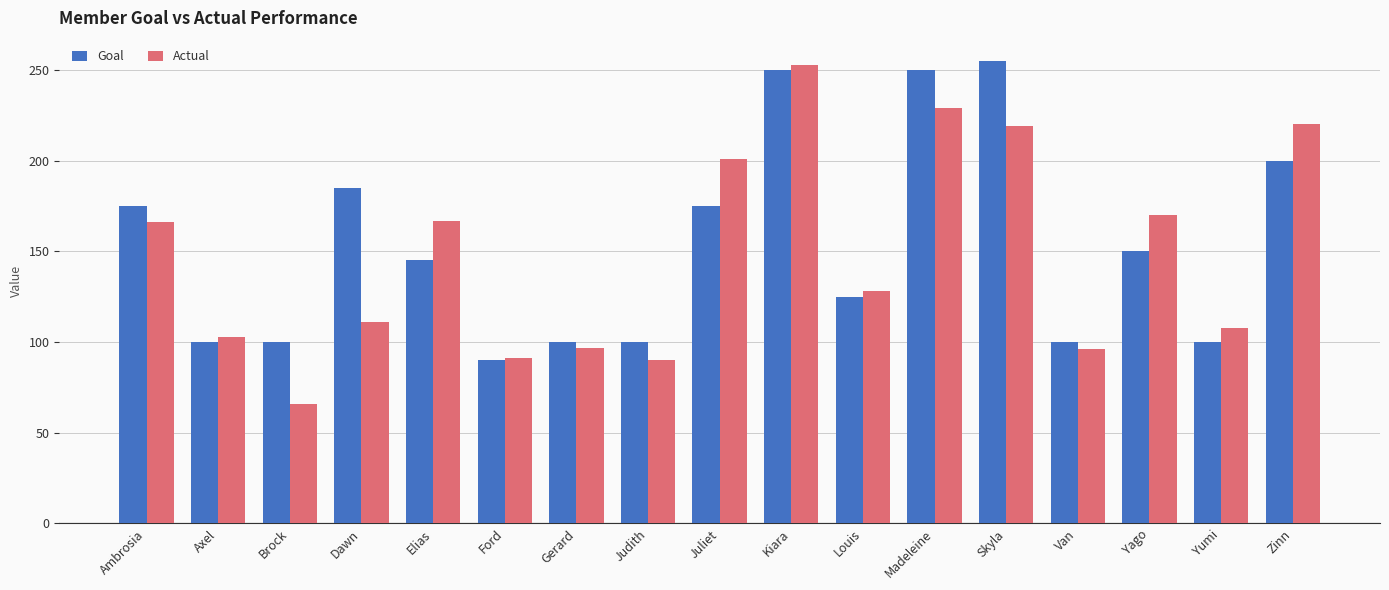

Between Yago and Yumi, which series saw the biggest shift?

Actual